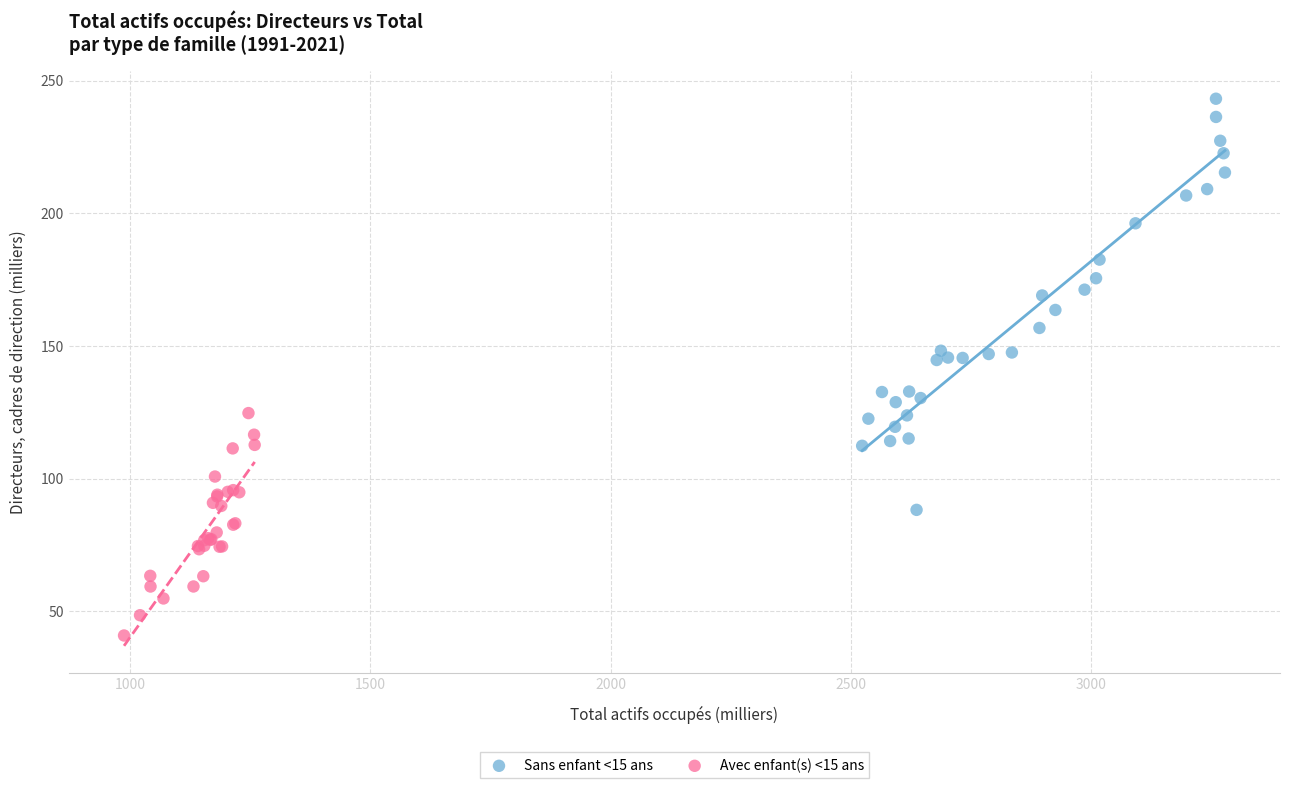

Which series reaches the maximum Y coordinate?

Sans enfant <15 ans